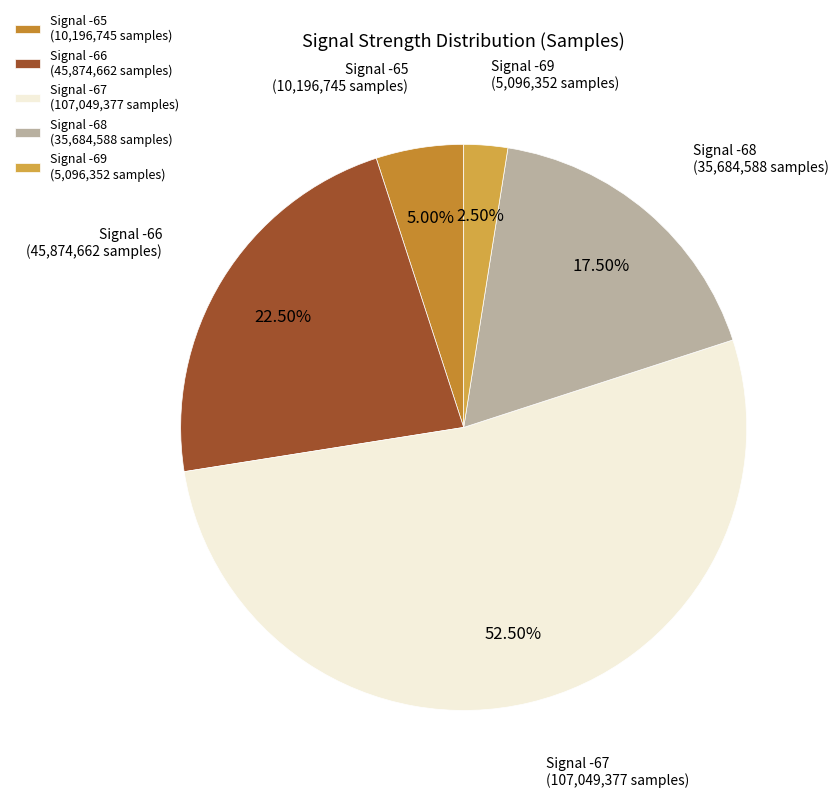

Does Signal -67 represent more than half of the total?

Yes